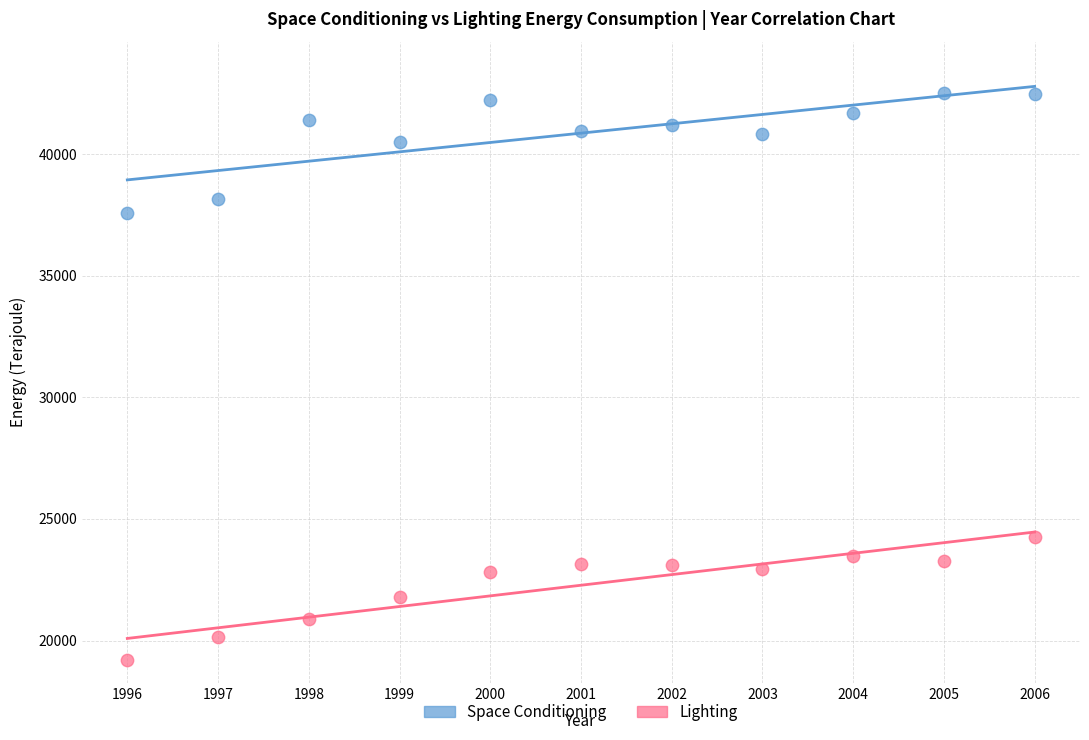

Which series contains the lowest Y value?

Lighting